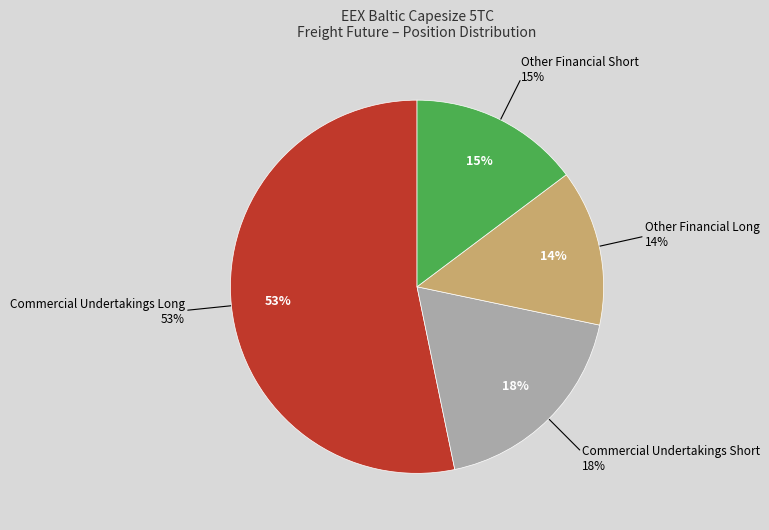

The Commercial Undertakings Long slice represents 53% of the pie. True or false?

True